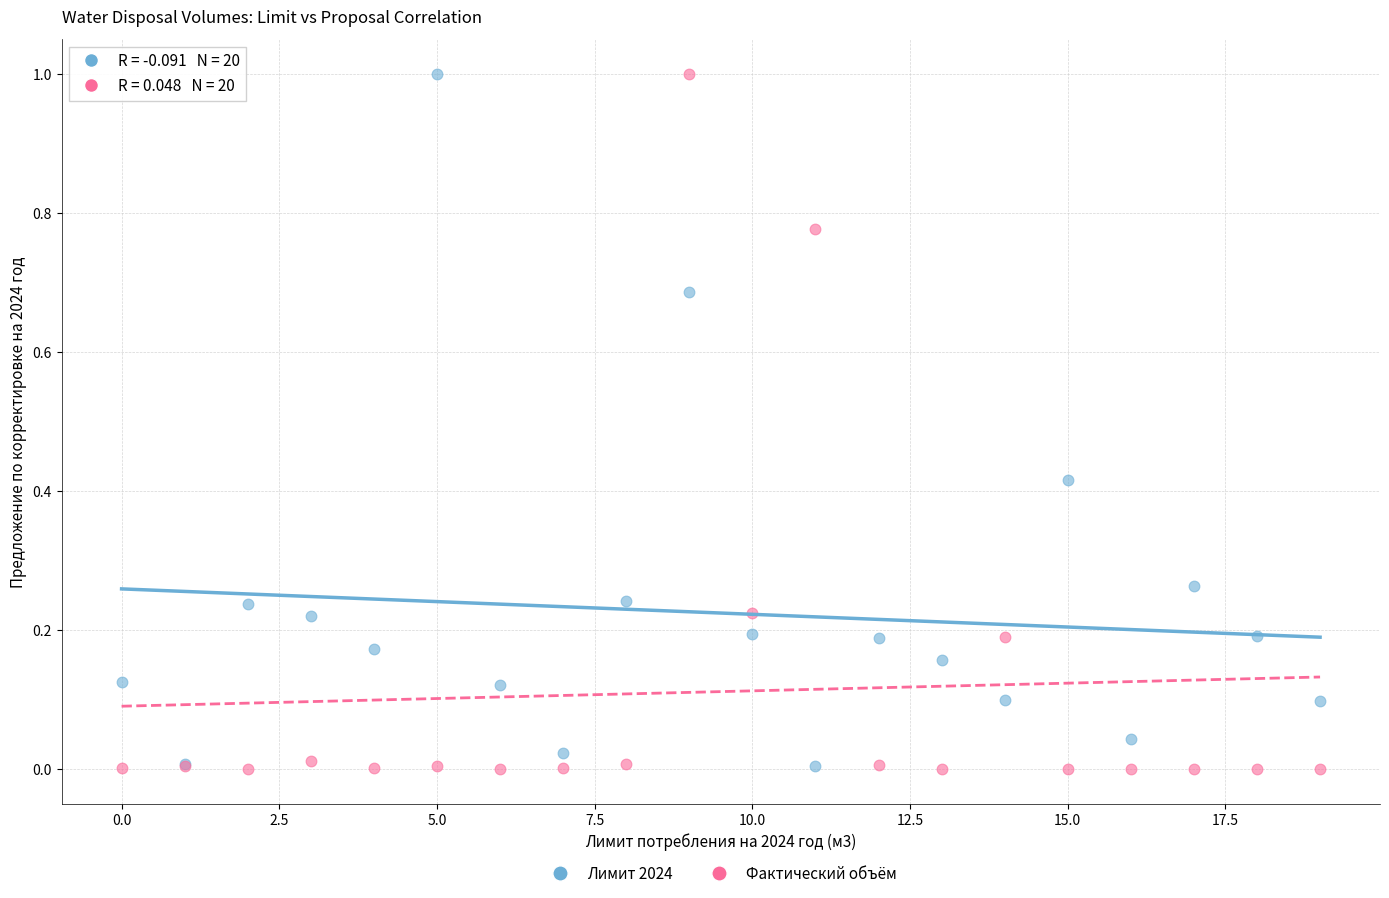

What are all the series names shown in the legend?

Лимит 2024, Фактический объём